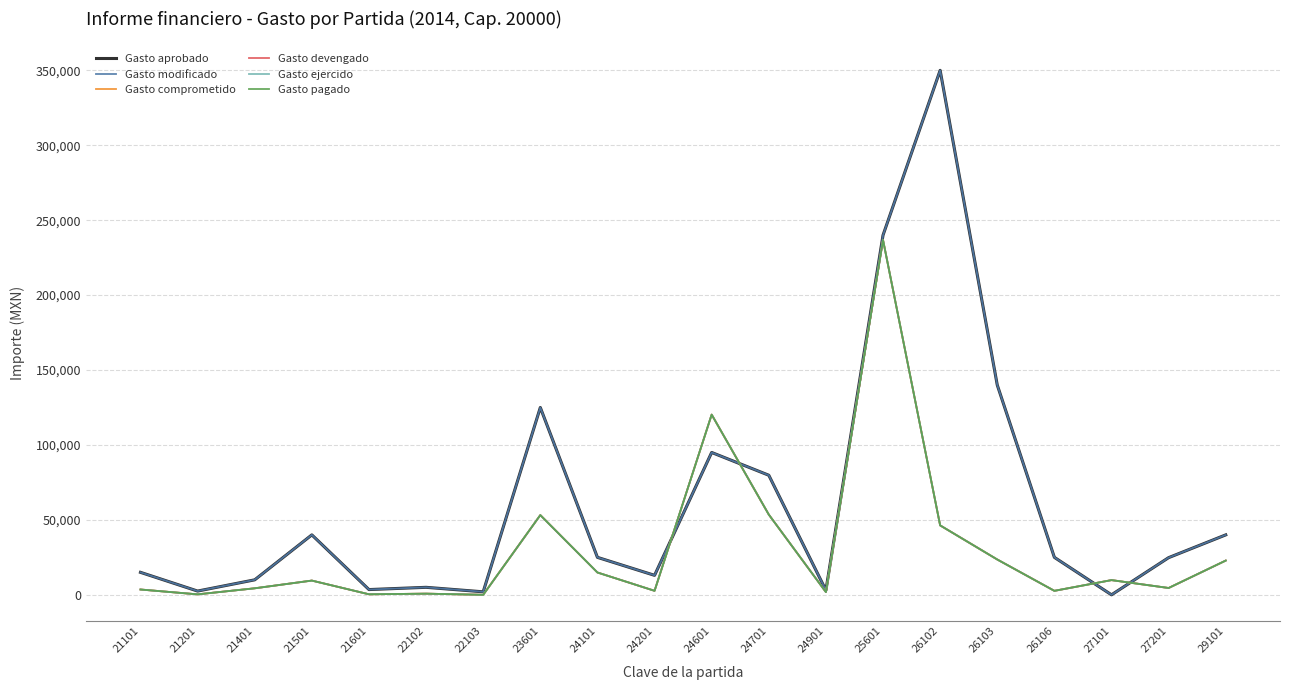

Reading left to right, transcribe all the data shown in this chart.

Gasto aprobado: 15000.0	2500.0	10000.0	40000.0	3500.0	5000.0	2000.0	125000.0	25000.0	13000.0	95000.0	79800.0	3000.0	240000.0	350000.0	140000.0	25000.0	0.0	24800.0	40000.0
Gasto modificado: 15000.0	2500.0	10000.0	40000.0	3500.0	5000.0	2000.0	125000.0	25000.0	13000.0	95000.0	79800.0	3000.0	240000.0	350000.0	140000.0	25000.0	2.0	24800.0	40000.0
Gasto comprometido: 3538.1	309.7	4346.9	9500.3	350.1	768.0	0.0	53200.0	14896.3	2672.4	120257.4	53554.2	1814.5	236835.8	46336.5	23564.7	2654.0	9811.0	4550.0	22852.2
Gasto devengado: 3538.1	309.7	4346.9	9500.3	350.1	768.0	0.0	53200.0	14896.3	2672.4	120257.4	53554.2	1814.5	236835.8	46336.5	23564.7	2654.0	9811.0	4550.0	22852.2
Gasto ejercido: 3538.1	309.7	4346.9	9500.3	350.1	768.0	0.0	53200.0	14896.3	2672.4	120257.4	53554.2	1814.5	236835.8	46336.5	23564.7	2654.0	9811.0	4550.0	22852.2
Gasto pagado: 3538.1	309.7	4346.9	9500.3	350.1	768.0	0.0	53200.0	14896.3	2672.4	120257.4	53554.2	1814.5	236835.8	46336.5	23564.7	2654.0	9811.0	4550.0	22852.2